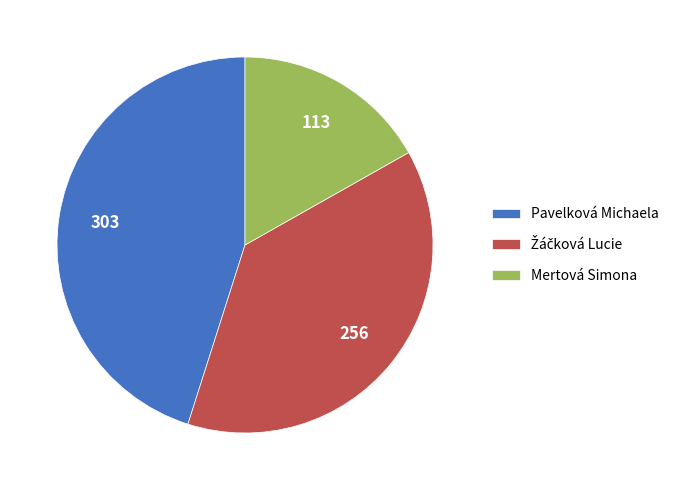

Which category has the biggest portion of the pie?

Pavelková Michaela